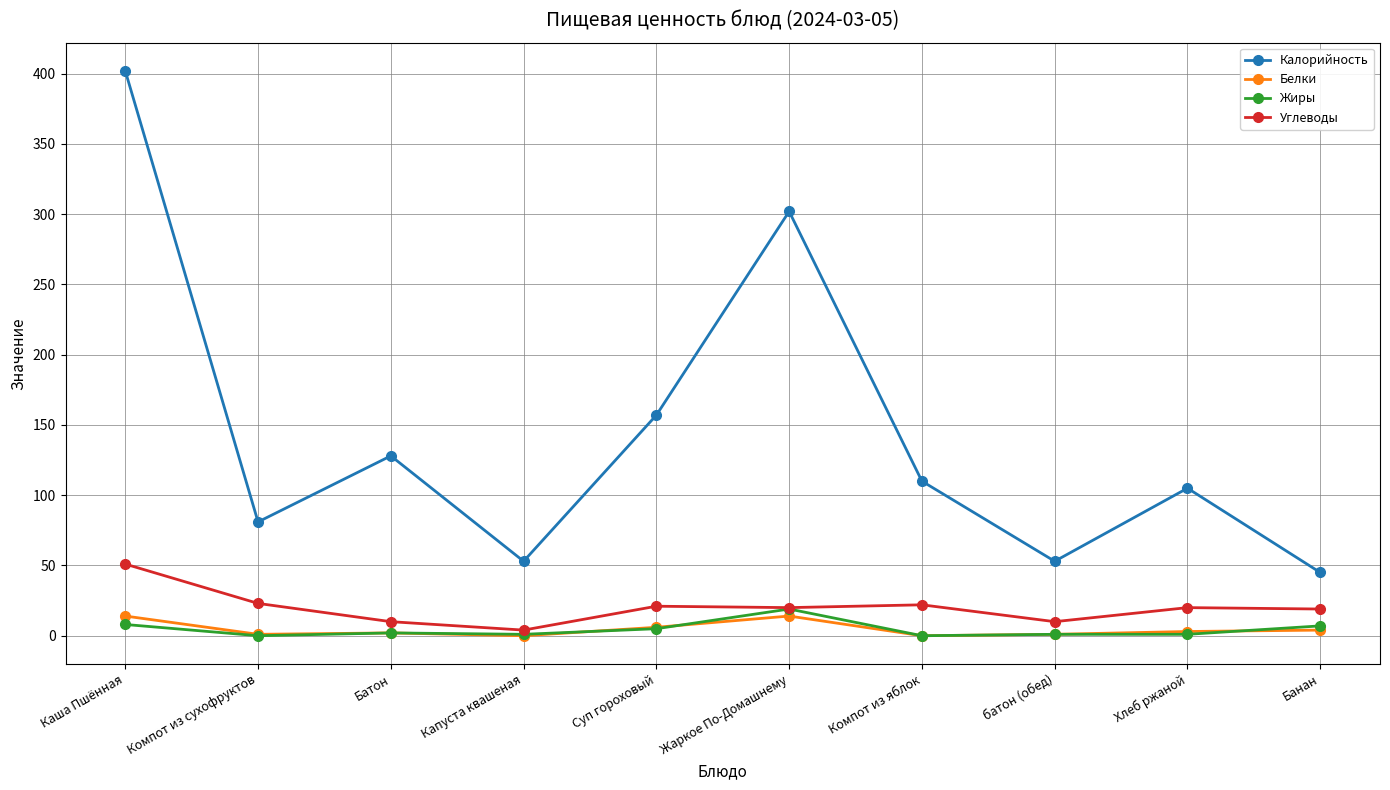

Which label corresponds to the largest value in the chart?

Каша Пшённая